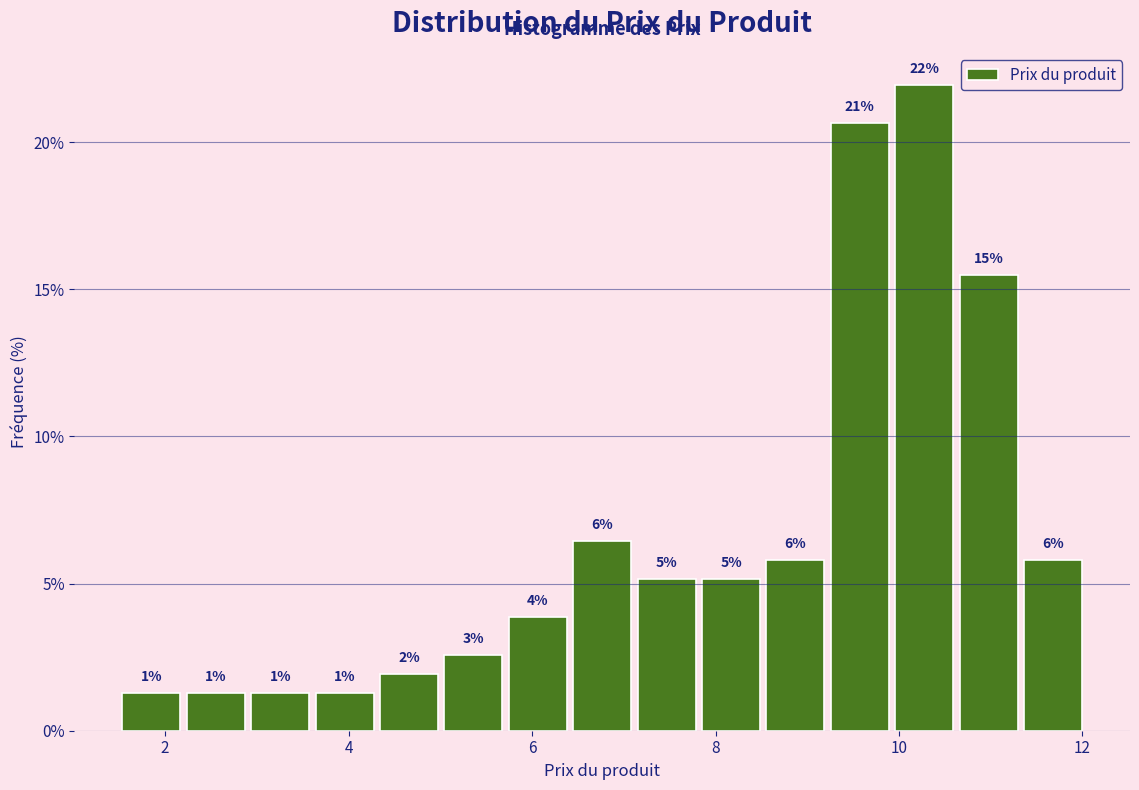

Read against the x-axis, roughly where is the centre of the tallest bar?

10.2